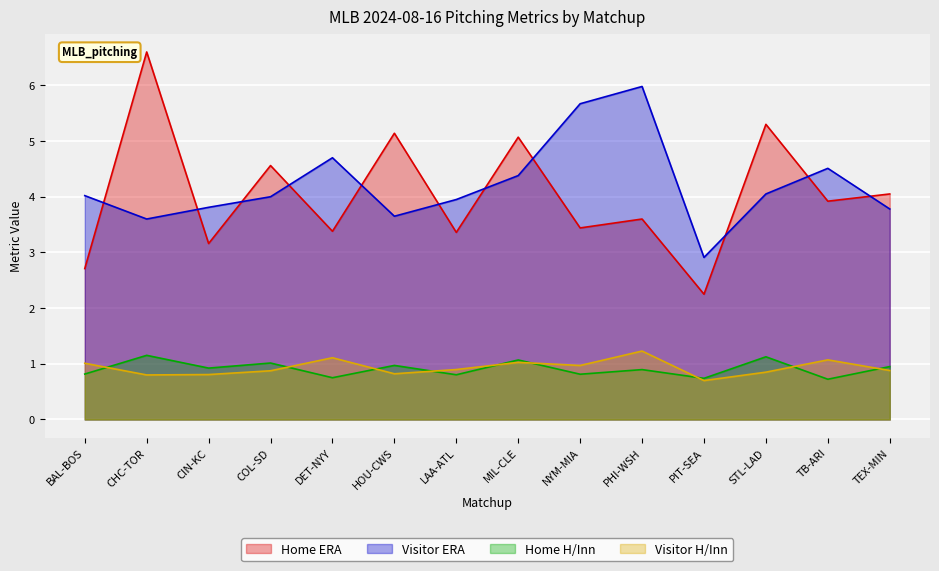

Which has a higher value, TB-ARI or CIN-KC?

TB-ARI